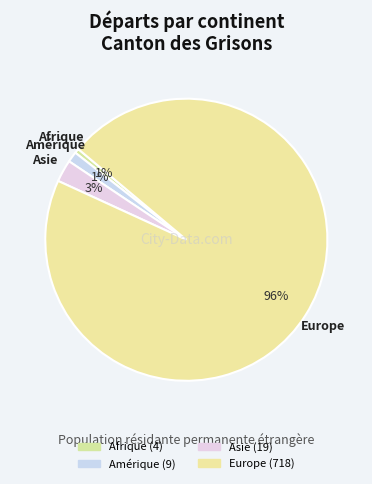

How many segments does this pie chart have?

4